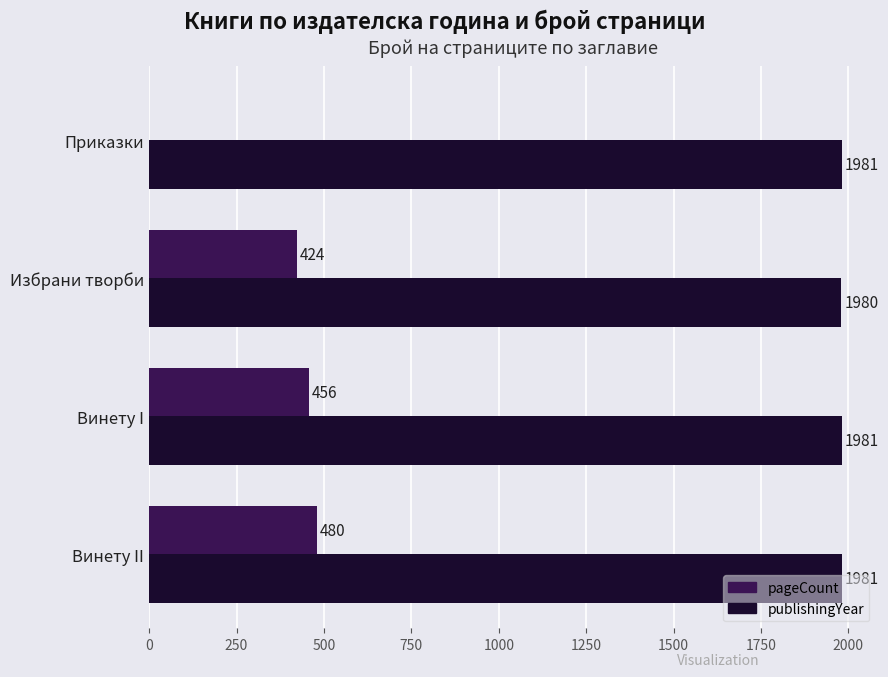

What is the greatest value displayed?

1981